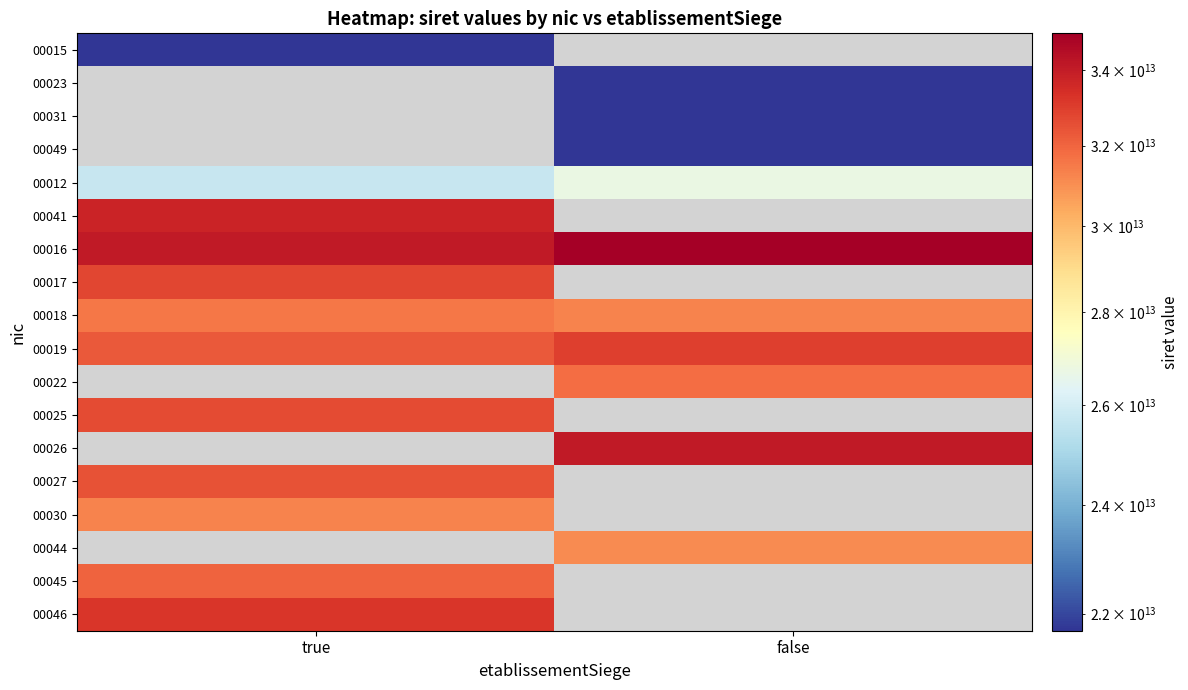

Which has a higher value, true or false?

false